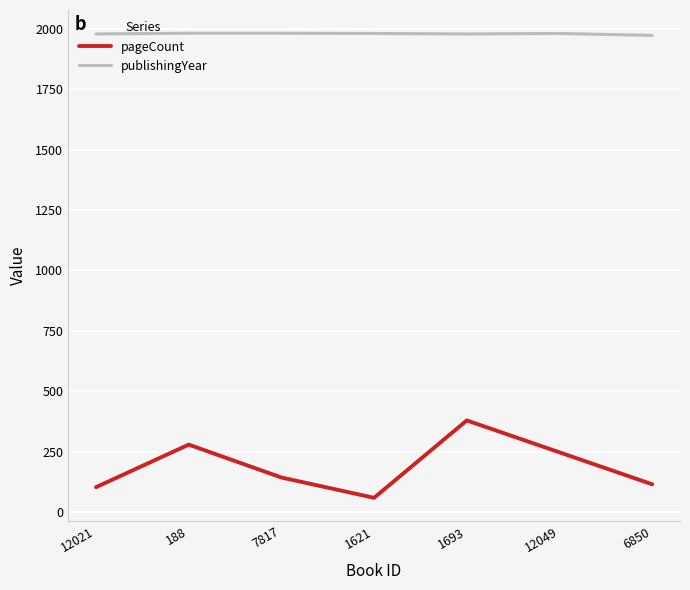

Which label corresponds to the smallest value in the chart?

1621